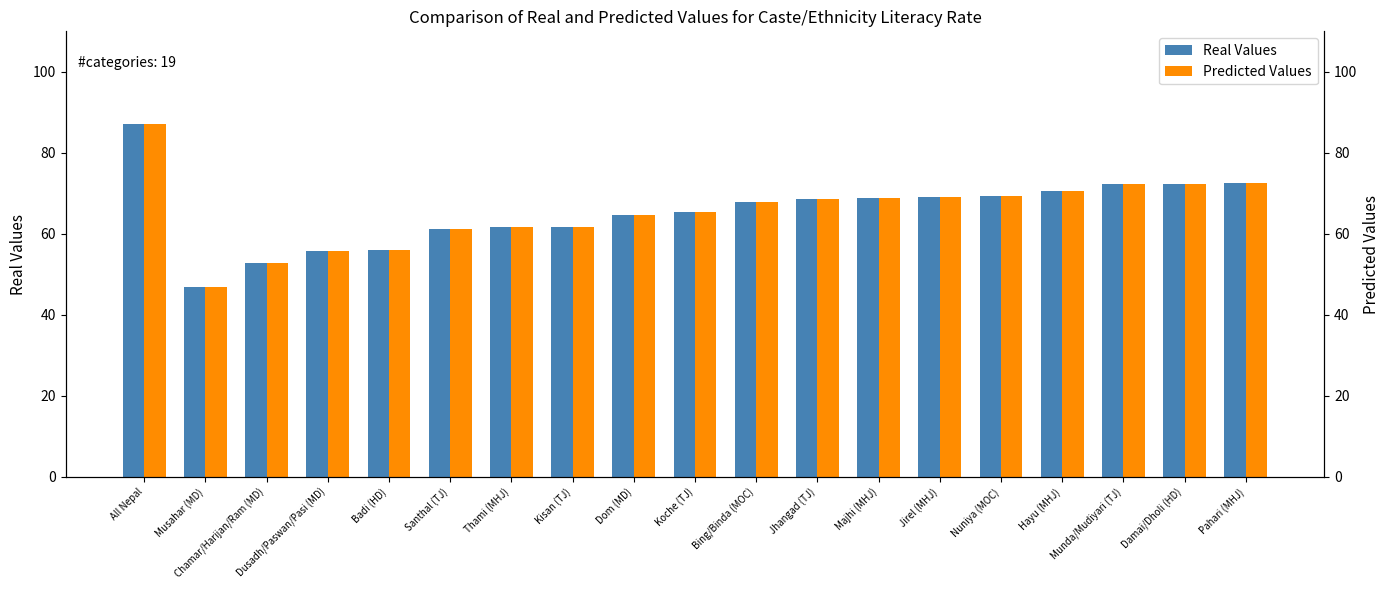

The value of Predicted Values at Dusadh/Paswan/Pasi (MD) is 55.7. True or false?

True